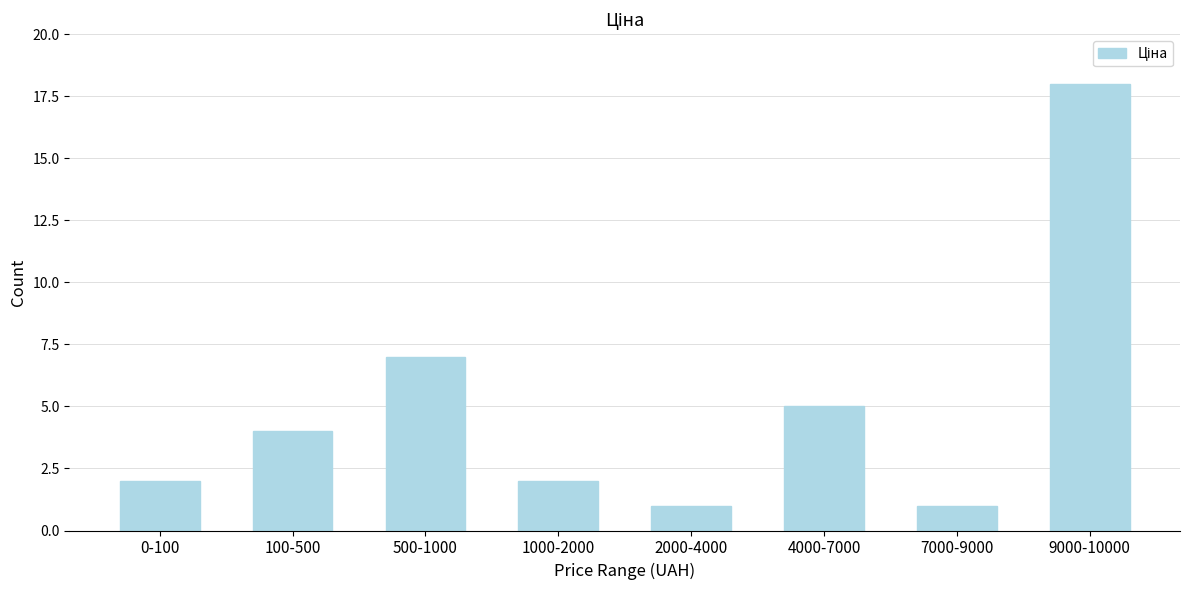

Reading left to right, list all the values displayed in this chart.

0-100=2	100-500=4	500-1000=7	1000-2000=2	2000-4000=1	4000-7000=5	7000-9000=1	9000-10000=18